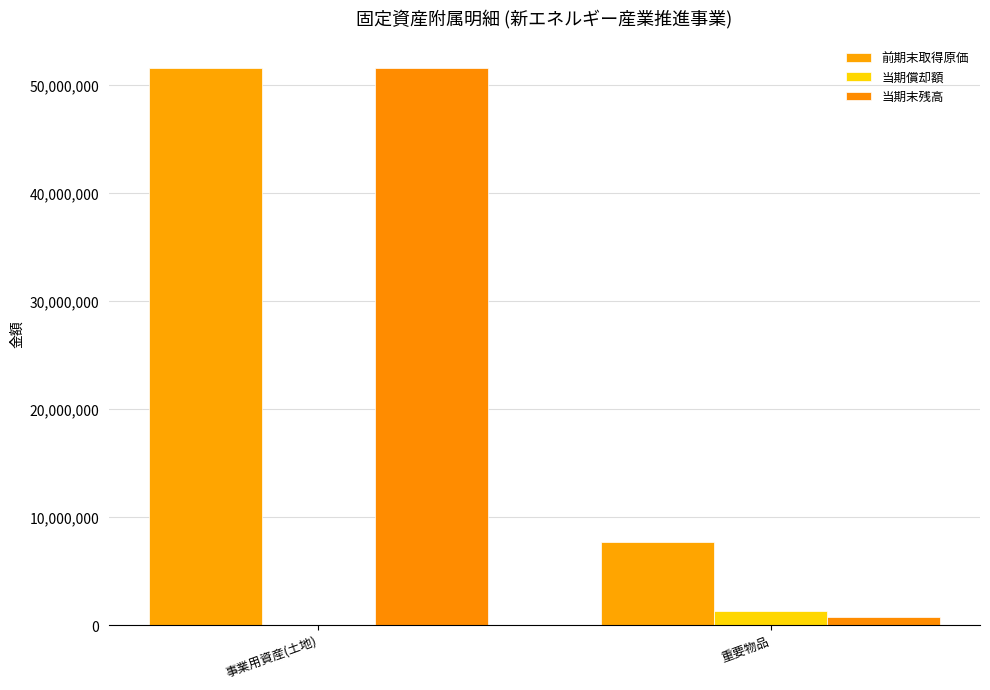

What is the sum of the 前期末取得原価 values at 重要物品 and 事業用資産(土地)?

59189687